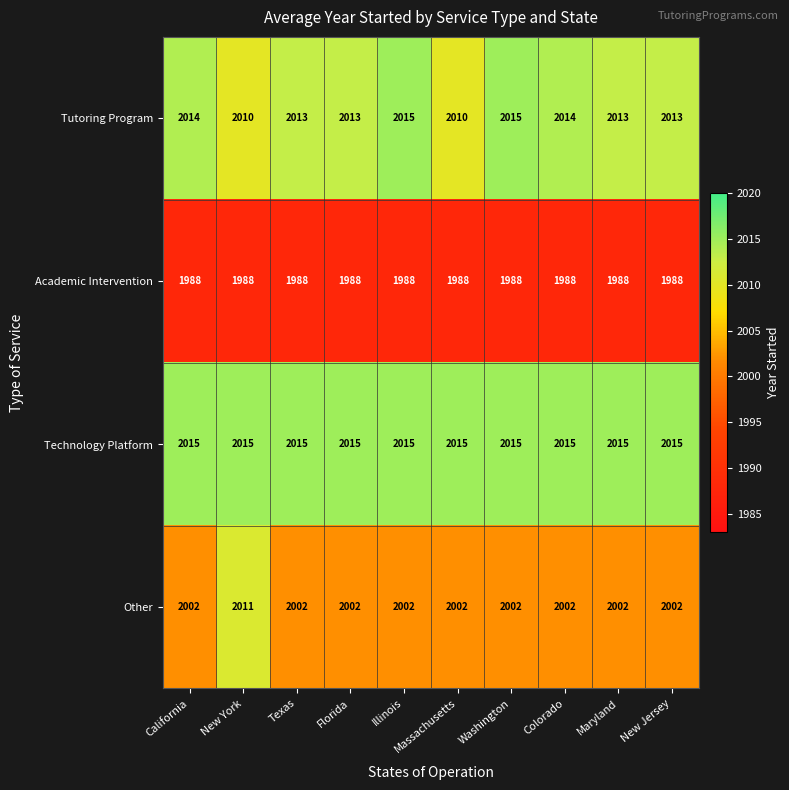

The Tutoring Program series shows 2013 at Florida. True or false?

True